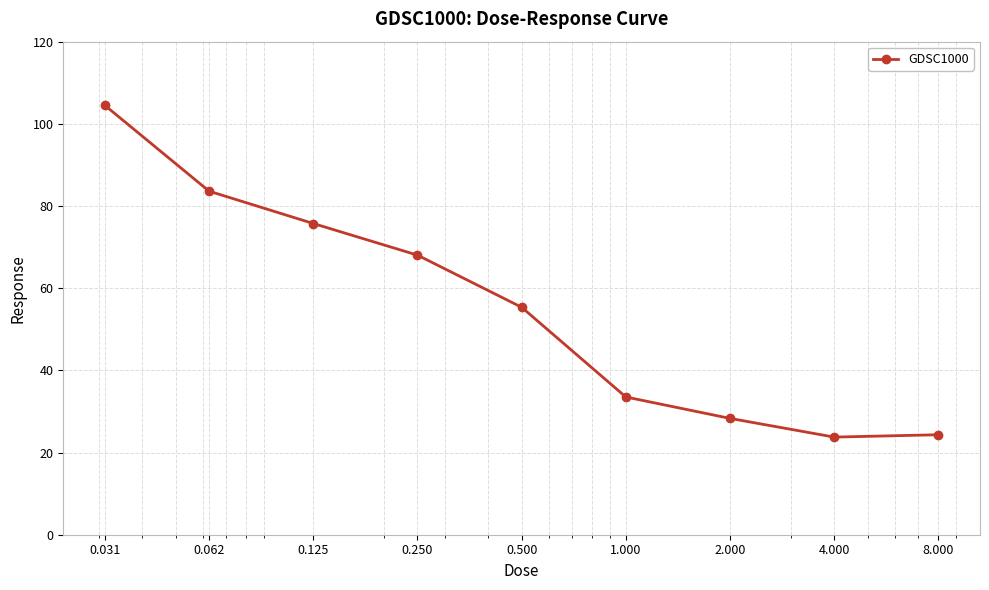

What is the minimum value shown in the chart?

23.8